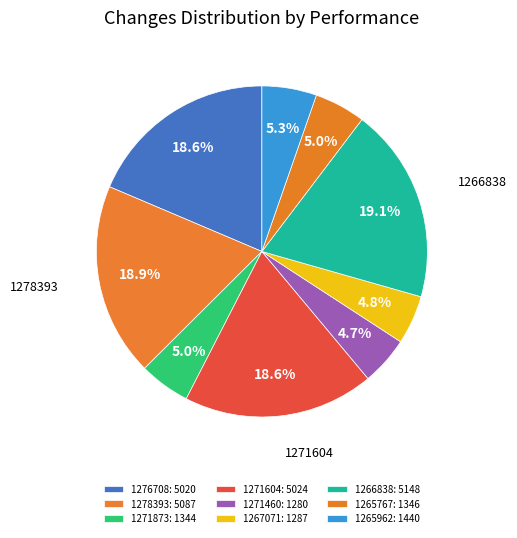

How many segments does this pie chart have?

9